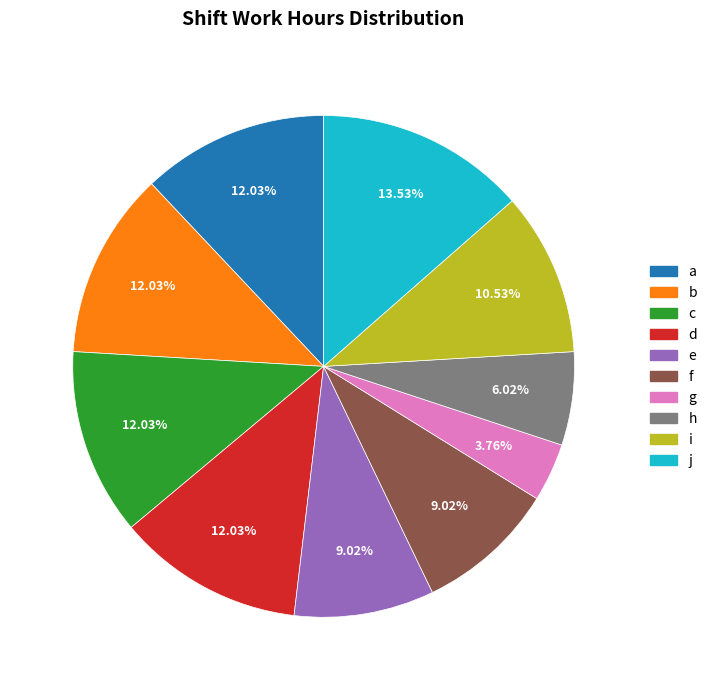

To the nearest percent, what is the average slice percentage?

10%